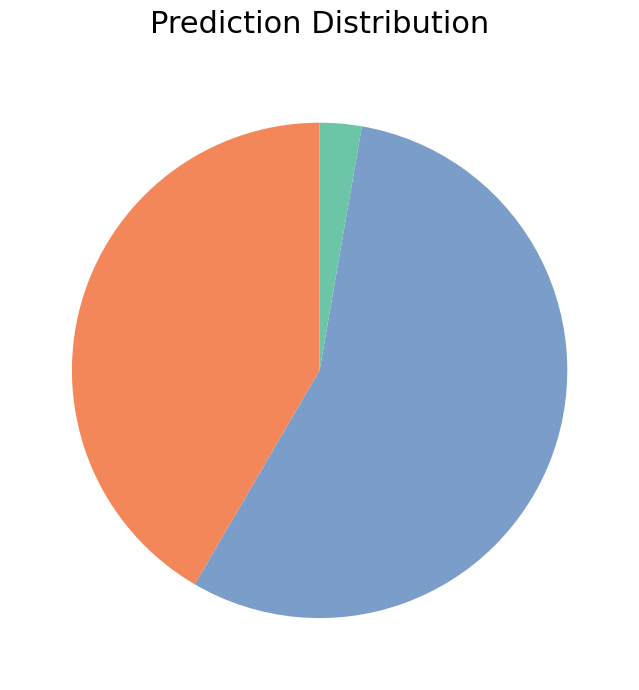

Does any single category account for the majority?

Yes